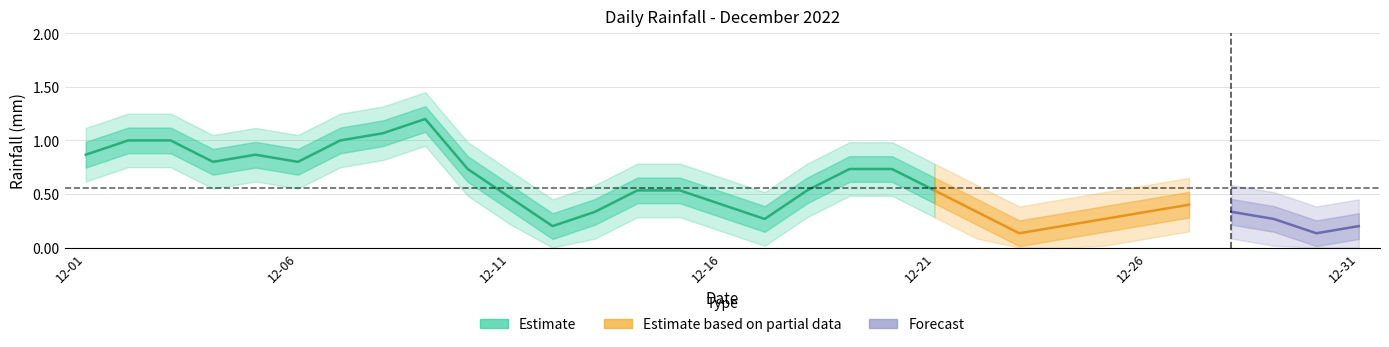

How many positive values are there?

25